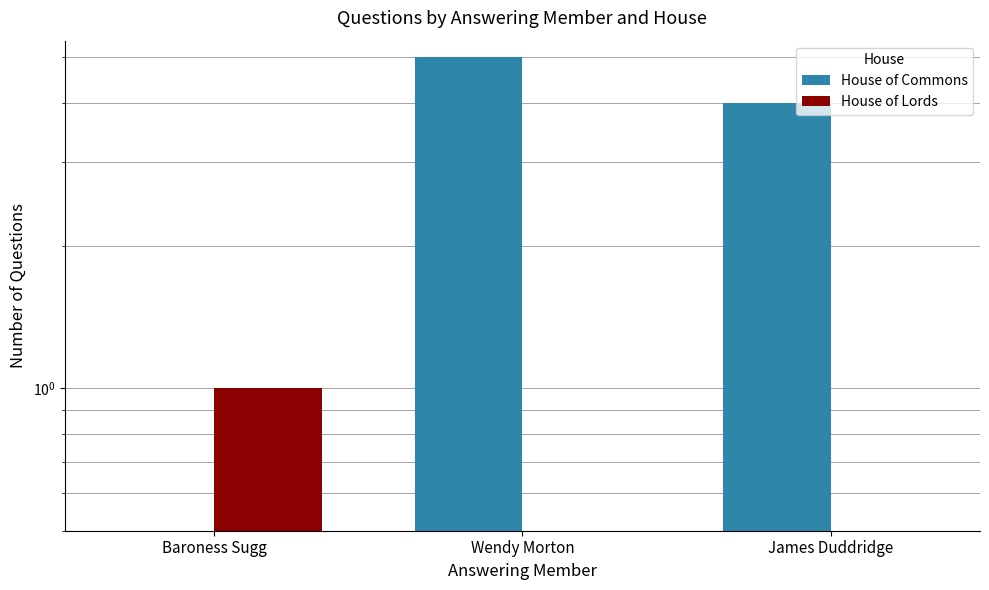

List the series in order of their overall mean, lowest first.

House of Lords, House of Commons